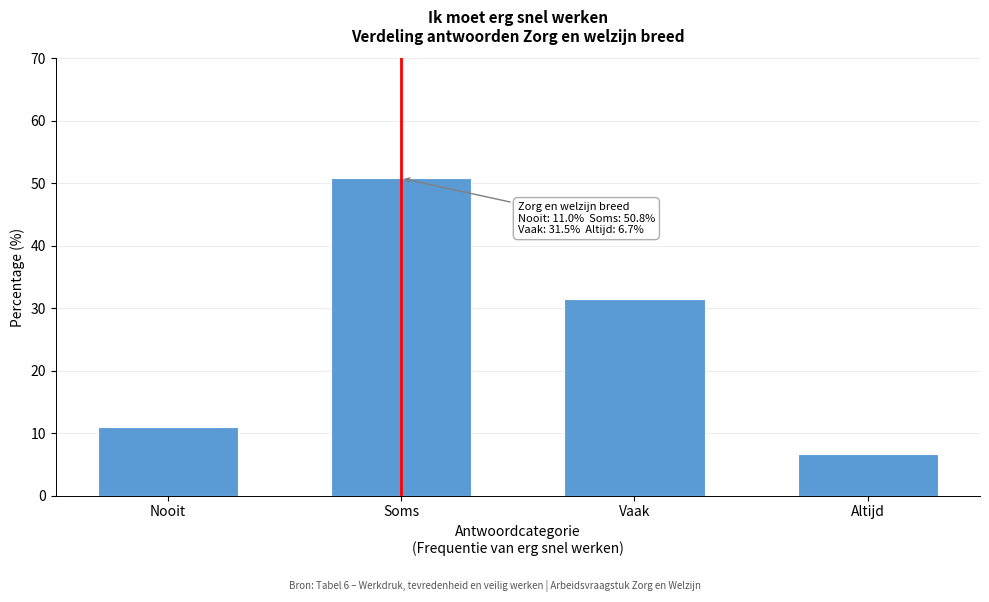

Reading left to right, what are all the values shown in this chart?

Nooit=11.0	Soms=50.8	Vaak=31.5	Altijd=6.7